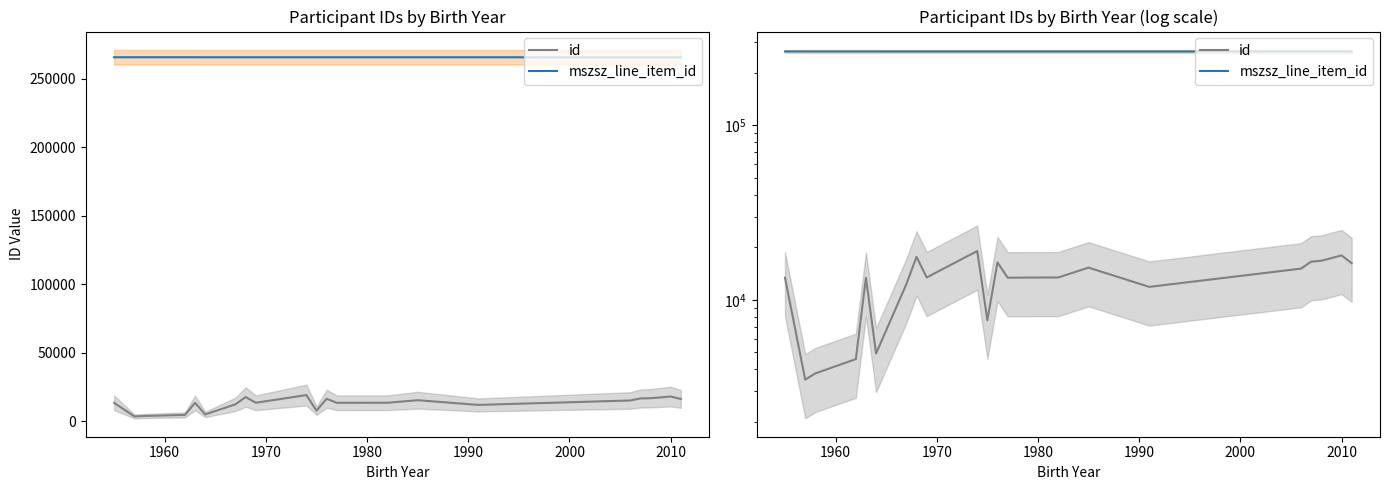

Is the value of id at 18 greater than the value of mszsz_line_item_id at 17?

No